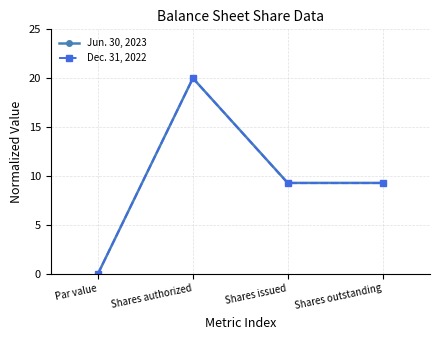

What is the total value across all series at Shares issued?

18.5